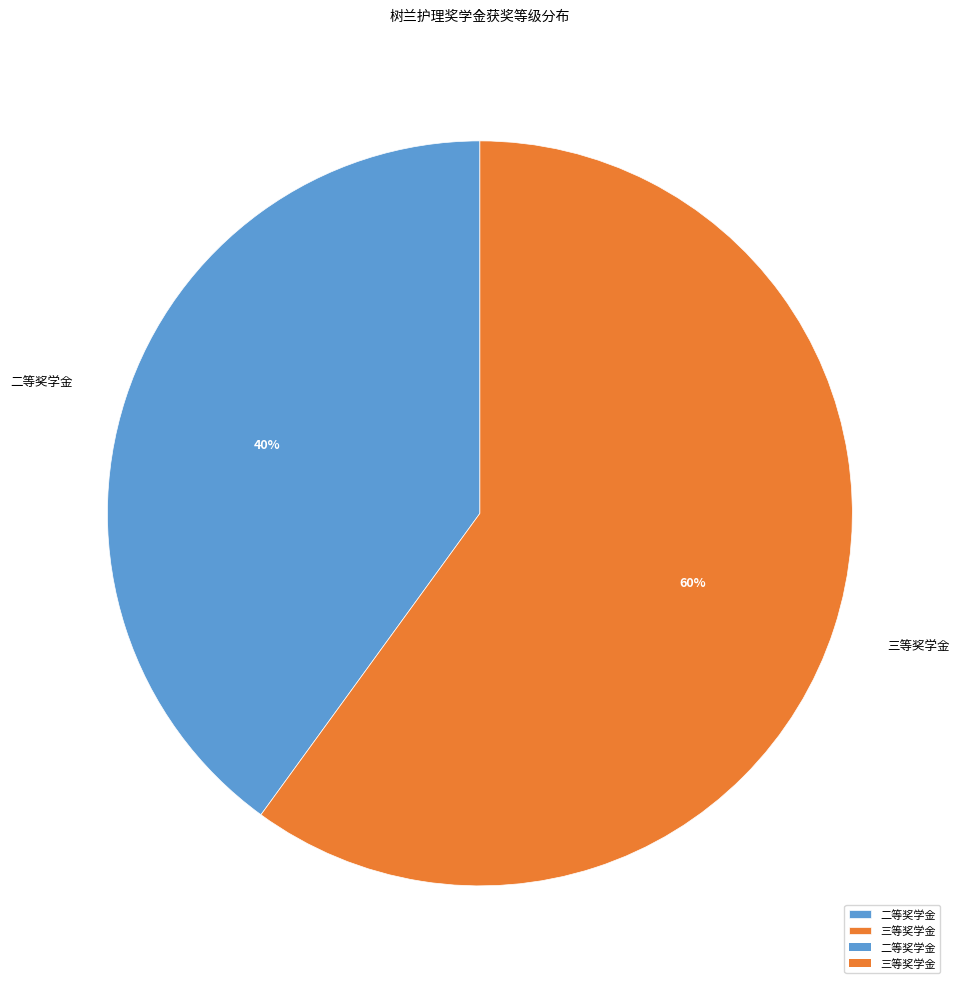

What is the largest slice in the pie chart?

三等奖学金